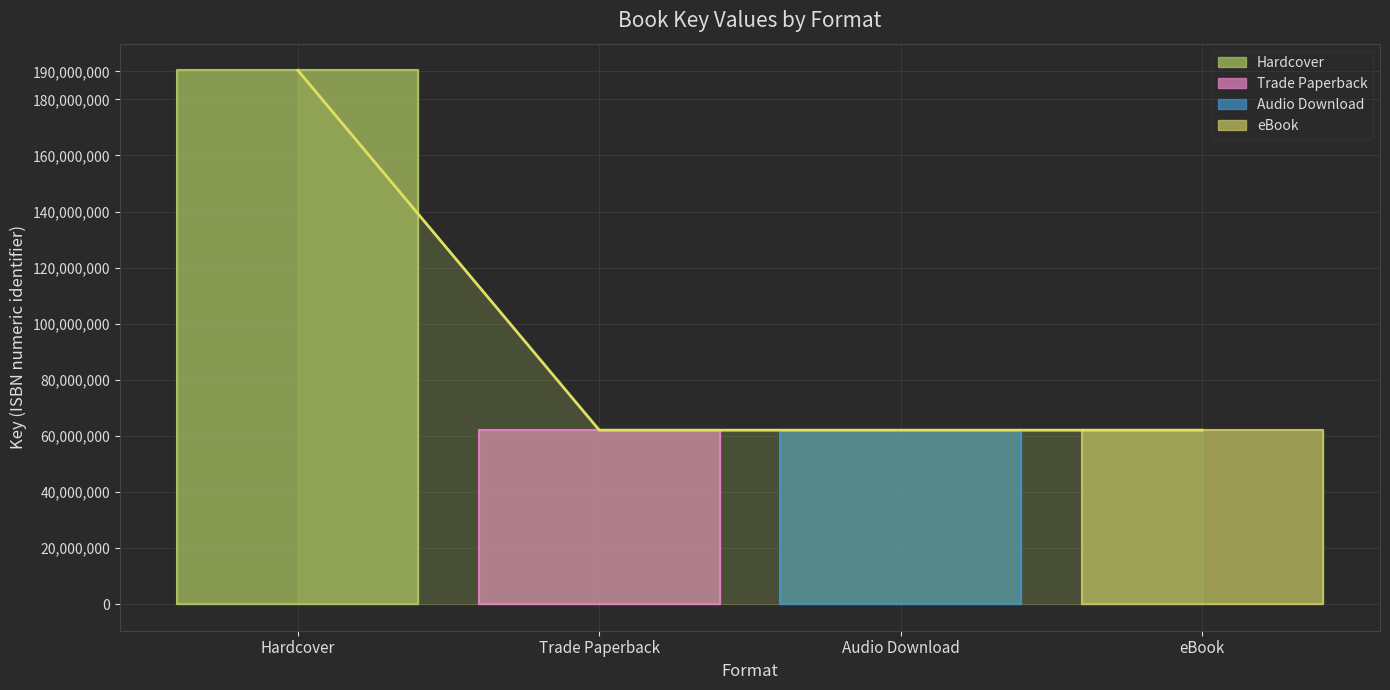

Reading right to left, list all the values displayed in this chart.

62022091	62022091	62022091	190361517